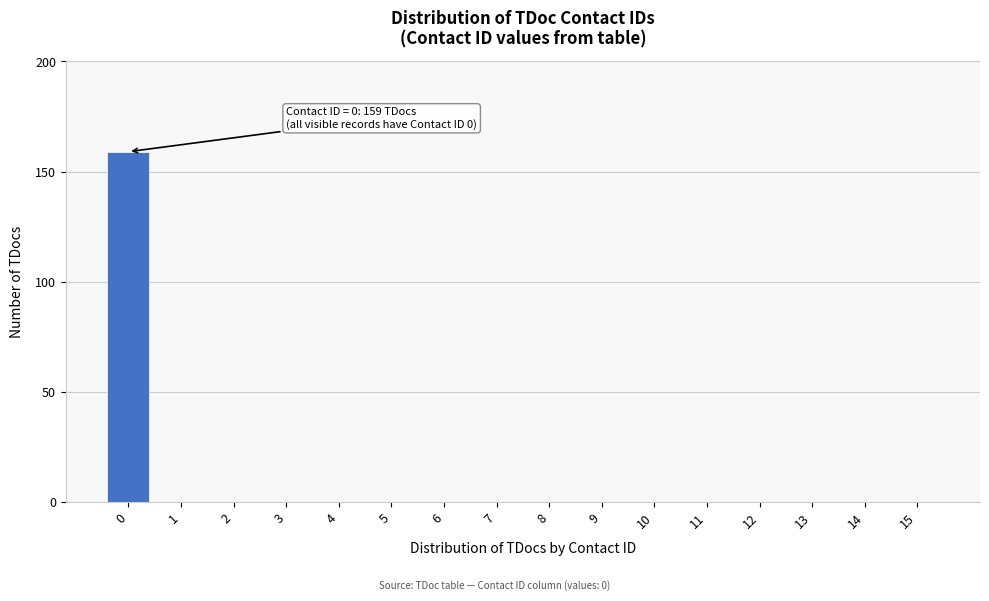

Reading left to right, transcribe all the data shown in this chart.

0=159	1=0	2=0	3=0	4=0	5=0	6=0	7=0	8=0	9=0	10=0	11=0	12=0	13=0	14=0	15=0